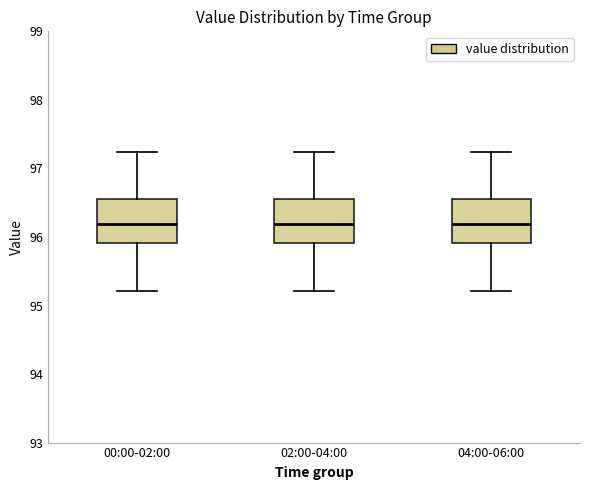

Reading left to right, read every box against the y-axis: the position of its median line, the range the box covers, and the ends of its whiskers. The values are not printed on the chart, so give them approximately, as read against the axis.

00:00-02:00: median 96.2, box 95.9 to 96.6, whiskers 95.2 to 97.2
02:00-04:00: median 96.2, box 95.9 to 96.6, whiskers 95.2 to 97.2
04:00-06:00: median 96.2, box 95.9 to 96.6, whiskers 95.2 to 97.2